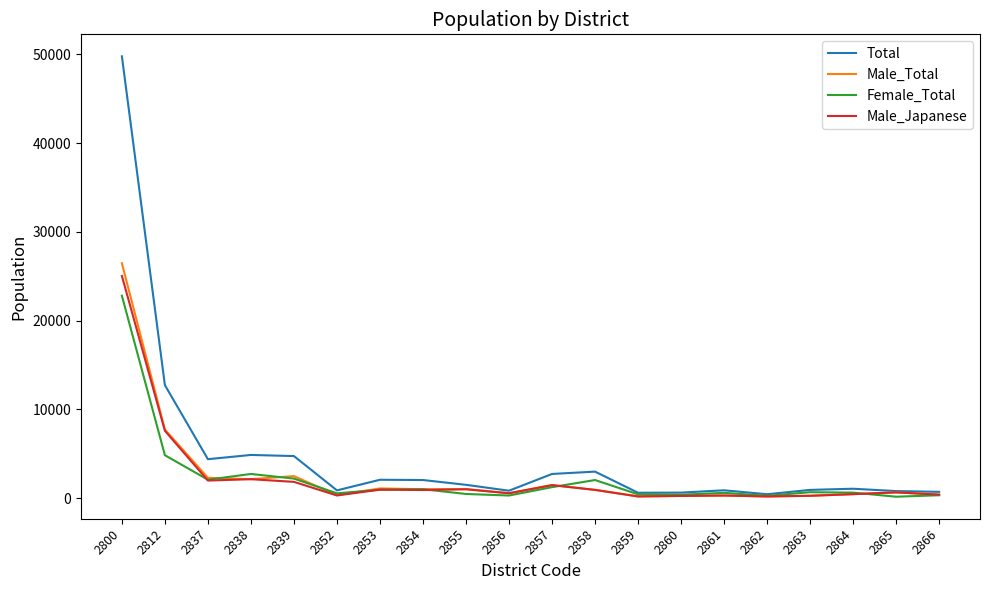

The value of Total at 2837 is 4376. True or false?

True